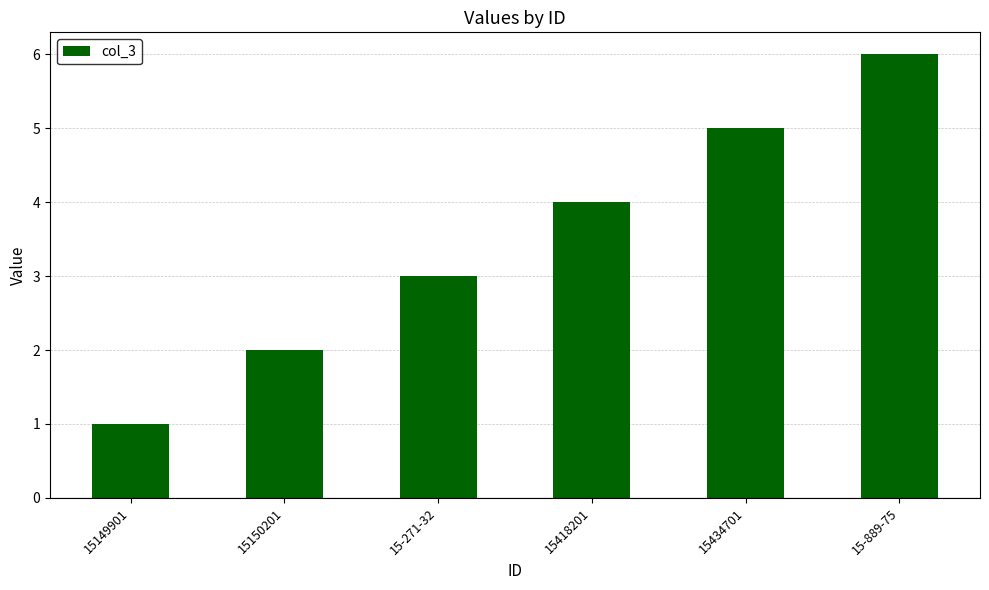

Rank the categories by value from highest to lowest.

15-889-75, 15434701, 15418201, 15-271-32, 15150201, 15149901